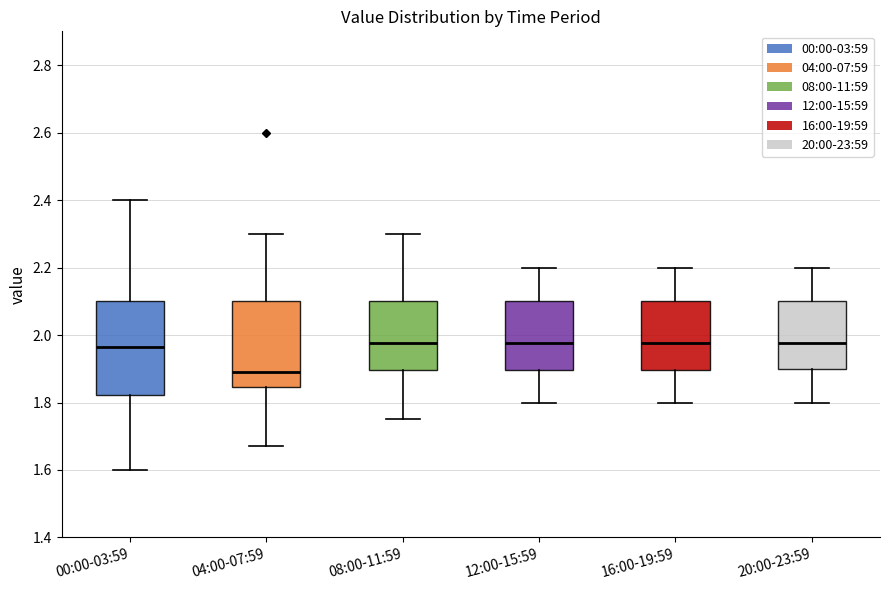

Reading left to right, transcribe this box plot: for each box, give where its median line is, the range the box spans, and where its two whiskers end, as read against the y-axis. The values are not printed on the chart, so give them approximately, as read against the axis.

00:00-03:59: median 1.96, box 1.82 to 2.10, whiskers 1.60 to 2.40
04:00-07:59: median 1.90, box 1.84 to 2.10, whiskers 1.68 to 2.30
08:00-11:59: median 1.98, box 1.90 to 2.10, whiskers 1.76 to 2.30
12:00-15:59: median 1.98, box 1.90 to 2.10, whiskers 1.80 to 2.20
16:00-19:59: median 1.98, box 1.90 to 2.10, whiskers 1.80 to 2.20
20:00-23:59: median 1.98, box 1.90 to 2.10, whiskers 1.80 to 2.20